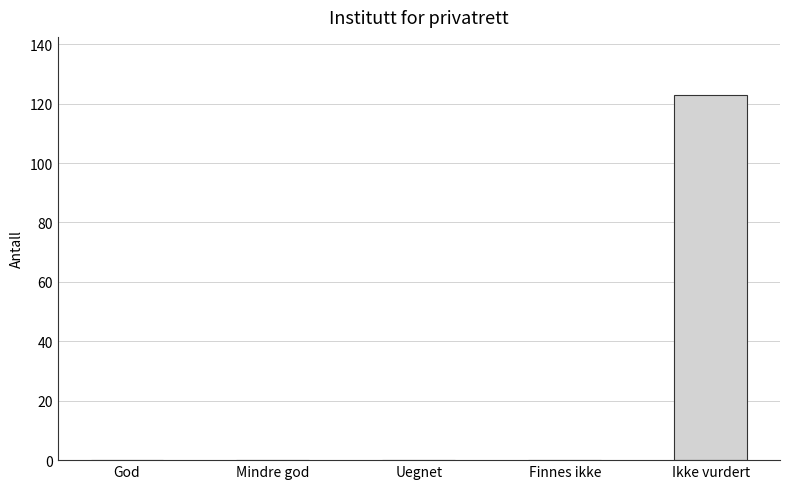

The chart shows a value of 43 at God. True or false?

False